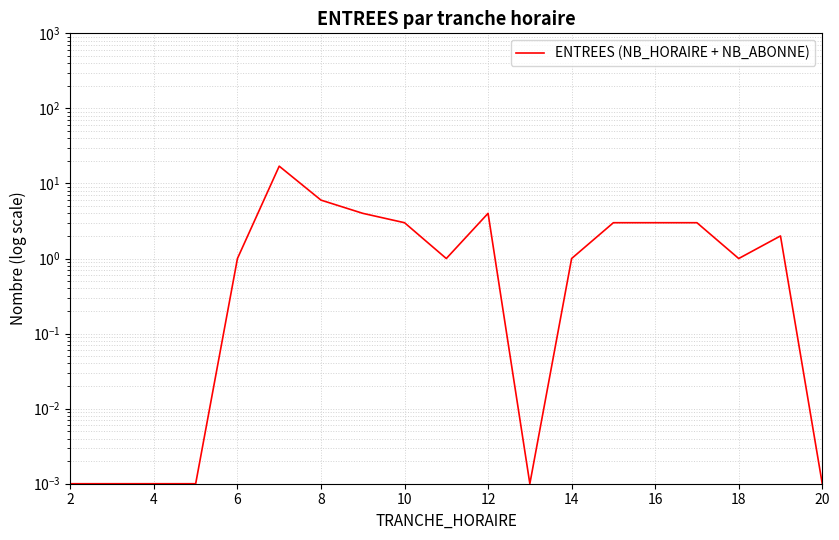

Does the chart have visible grid lines?

Yes